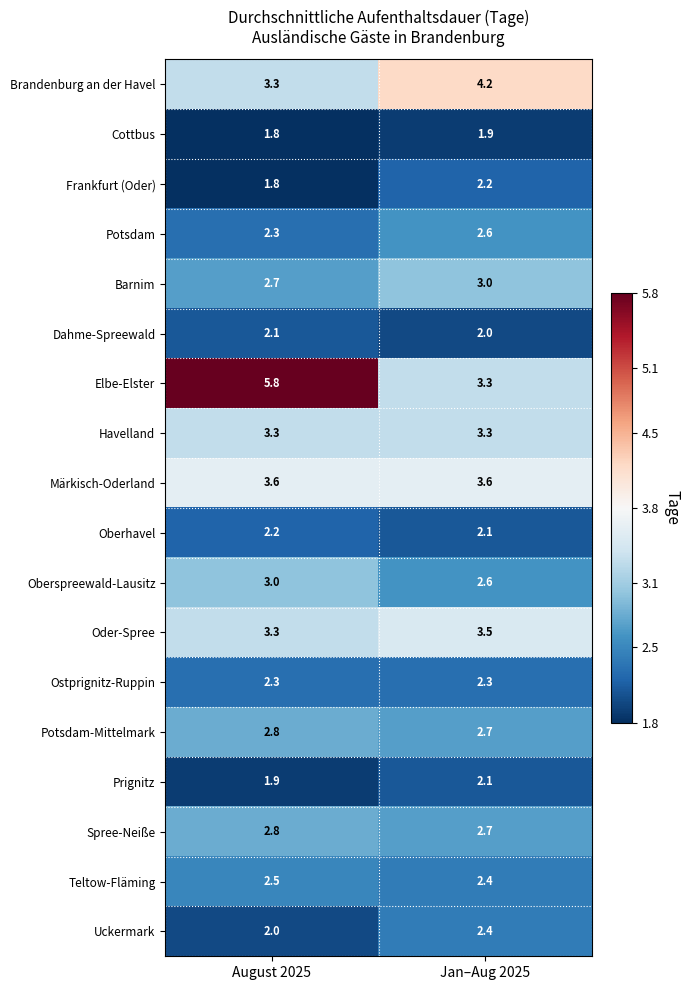

What is the minimum value shown in the chart?

1.8